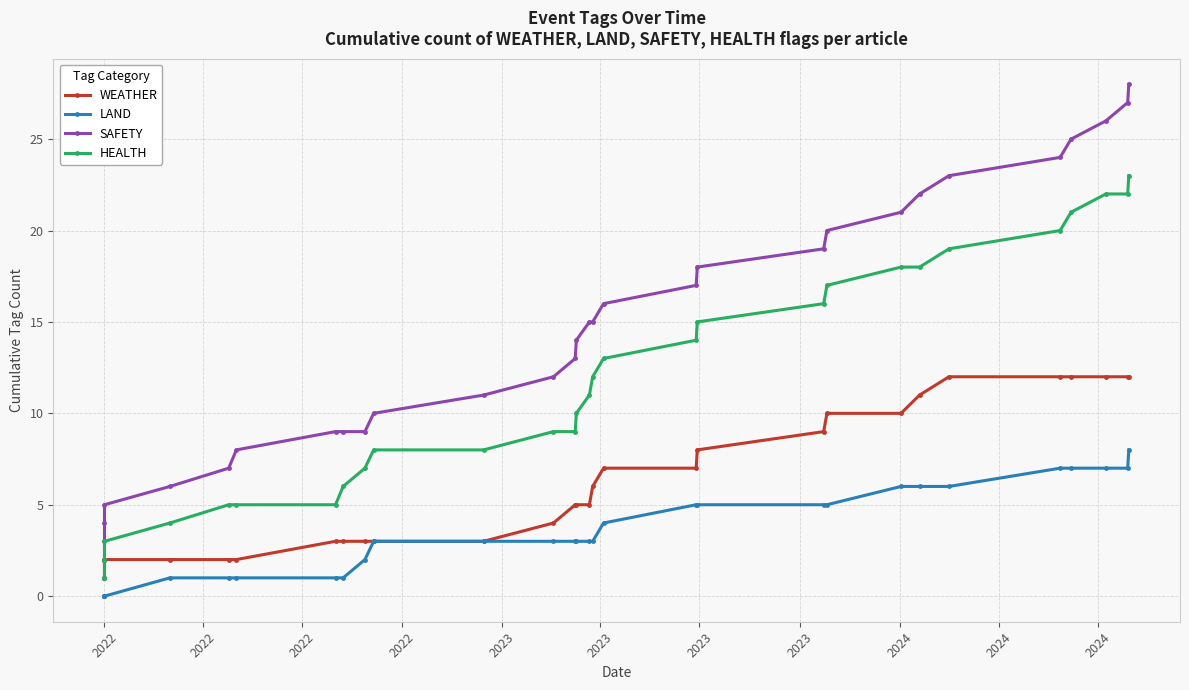

True or false: SAFETY has more than 0 points higher than both neighbors.

False